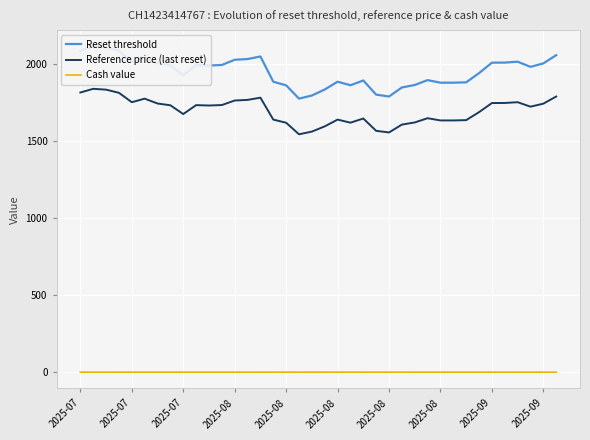

Reading left to right, transcribe all the data shown in this chart.

Reset threshold: 2089.6	2117.2	2110.8	2087.2	2017.1	2043.5	2007.3	1994.1	1928.5	1995.2	1992.4	1995.8	2029.8	2034.3	2051.0	1887.2	1863.6	1777.3	1797.5	1836.5	1887.2	1864.2	1895.2	1803.2	1791.1	1849.8	1865.9	1897.5	1880.8	1880.8	1883.1	1942.9	2010.8	2011.3	2017.1	1983.8	2006.2	2059.7
Reference price (last reset): 1817.0	1841.0	1835.5	1815.0	1754.0	1777.0	1745.5	1734.0	1677.0	1735.0	1732.5	1735.5	1765.0	1769.0	1783.5	1641.0	1620.5	1545.5	1563.0	1597.0	1641.0	1621.0	1648.0	1568.0	1557.5	1608.5	1622.5	1650.0	1635.5	1635.5	1637.5	1689.5	1748.5	1749.0	1754.0	1725.0	1744.5	1791.0
Cash value: 0.1	0.1	0.1	0.1	0.2	0.1	0.2	0.2	0.2	0.2	0.2	0.2	0.1	0.1	0.1	0.2	0.2	0.3	0.3	0.2	0.2	0.2	0.2	0.2	0.2	0.2	0.2	0.2	0.2	0.2	0.2	0.1	0.1	0.1	0.1	0.1	0.1	0.1